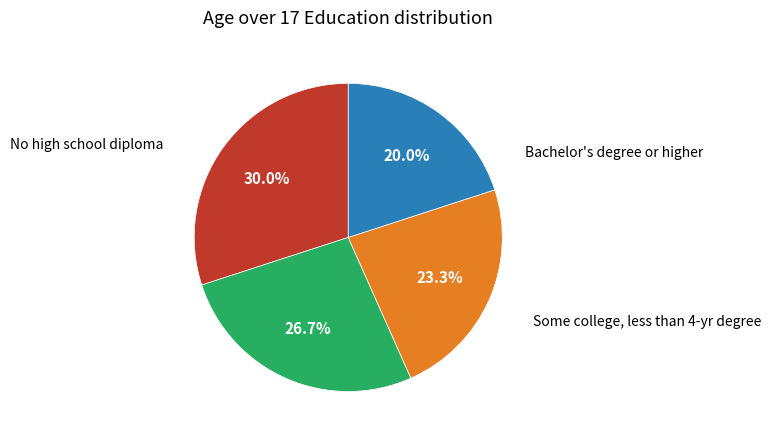

Does any single category account for the majority?

No